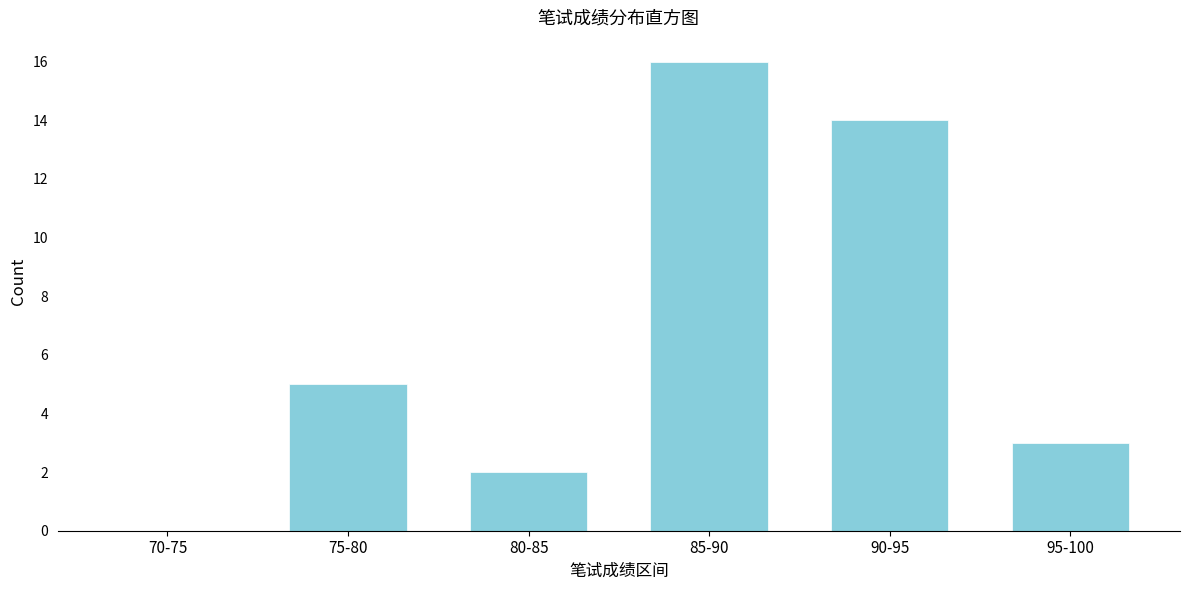

Reading left to right, transcribe all the data shown in this chart.

70-75=0	75-80=5	80-85=2	85-90=16	90-95=14	95-100=3